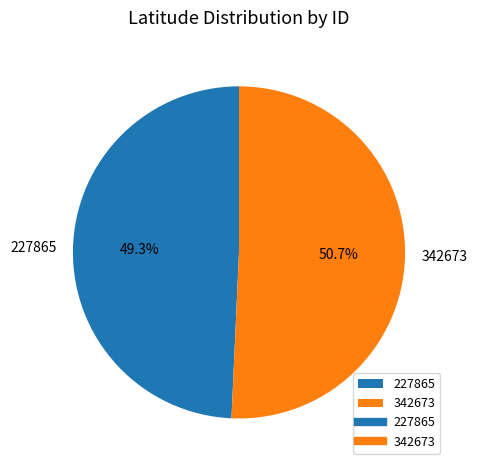

Which has a higher value, 227865 or 342673?

342673